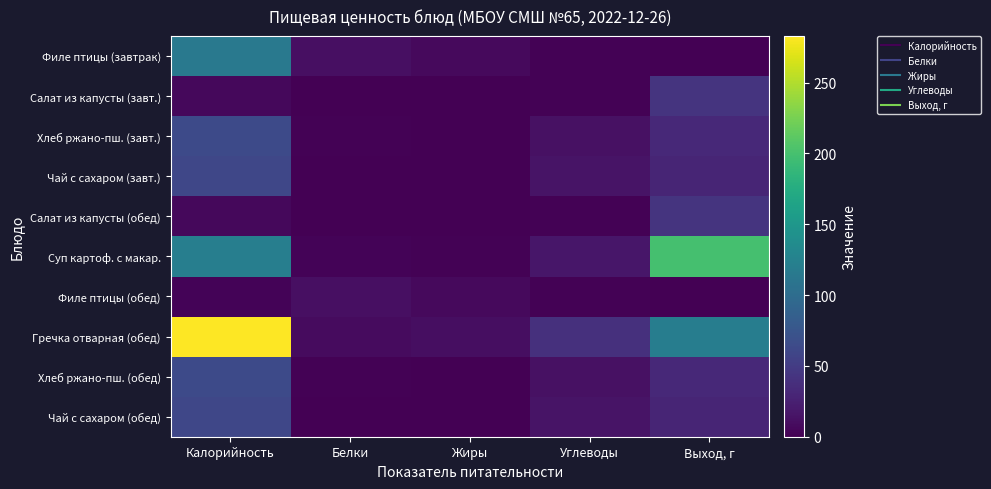

Reading right to left, list all the values displayed in this chart.

Филе птицы (завтрак): Выход, г=1.0	Углеводы=1.6	Жиры=7.4	Белки=12.2	Калорийность=114.6
Салат из капусты (завт.): Выход, г=43.0	Углеводы=2.0	Жиры=0.0	Белки=0.0	Калорийность=6.0
Хлеб ржано-пш. (завт.): Выход, г=33.0	Углеводы=13.0	Жиры=0.0	Белки=2.0	Калорийность=64.0
Чай с сахаром (завт.): Выход, г=29.0	Углеводы=15.0	Жиры=0.0	Белки=0.3	Калорийность=60.0
Салат из капусты (обед): Выход, г=43.0	Углеводы=2.0	Жиры=0.0	Белки=0.0	Калорийность=6.0
Суп картоф. с макар.: Выход, г=200.0	Углеводы=16.8	Жиры=2.0	Белки=2.4	Калорийность=121.6
Филе птицы (обед): Выход, г=1.0	Углеводы=2.0	Жиры=7.0	Белки=12.0	Калорийность=3.0
Гречка отварная (обед): Выход, г=120.0	Углеводы=39.0	Жиры=10.0	Белки=8.0	Калорийность=283.0
Хлеб ржано-пш. (обед): Выход, г=33.0	Углеводы=13.0	Жиры=0.0	Белки=2.0	Калорийность=64.0
Чай с сахаром (обед): Выход, г=29.0	Углеводы=15.0	Жиры=0.0	Белки=0.0	Калорийность=60.0